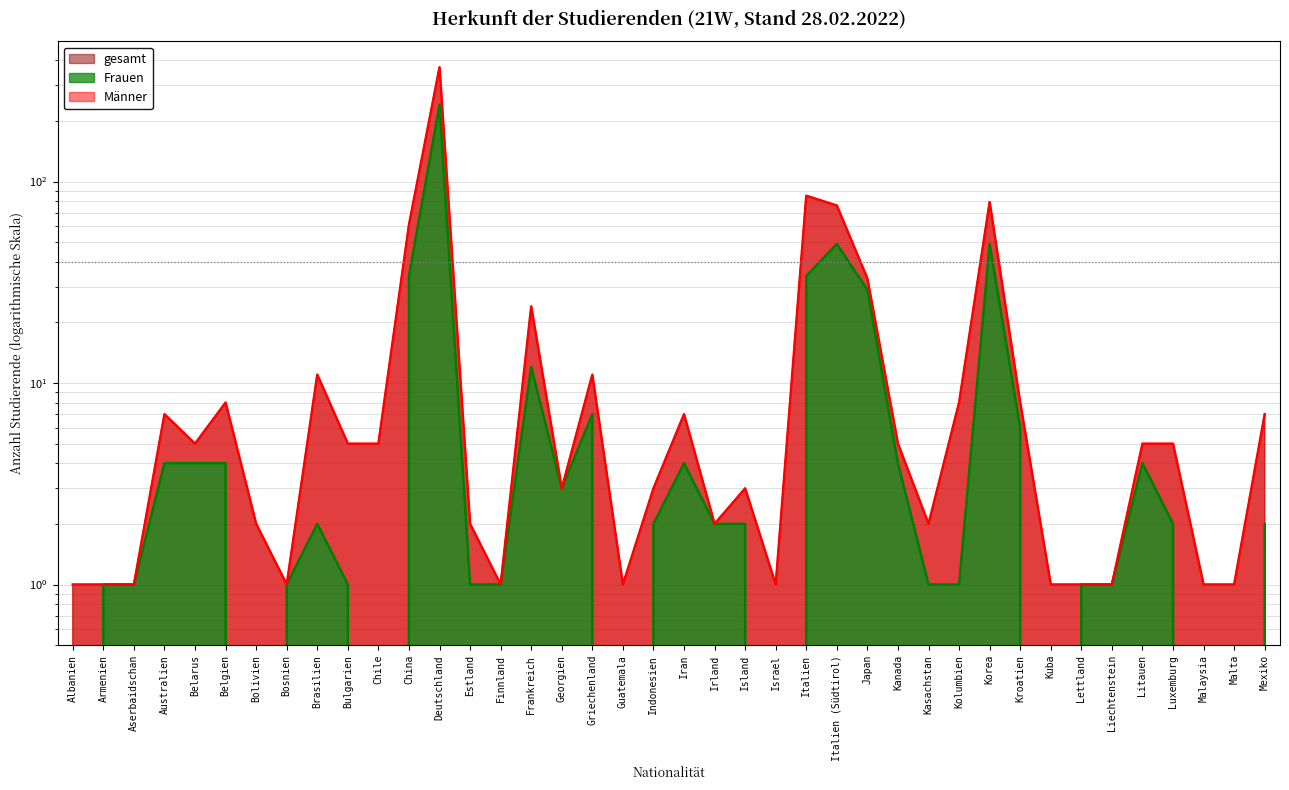

True or false: Frauen has more than 1 points higher than both neighbors.

True